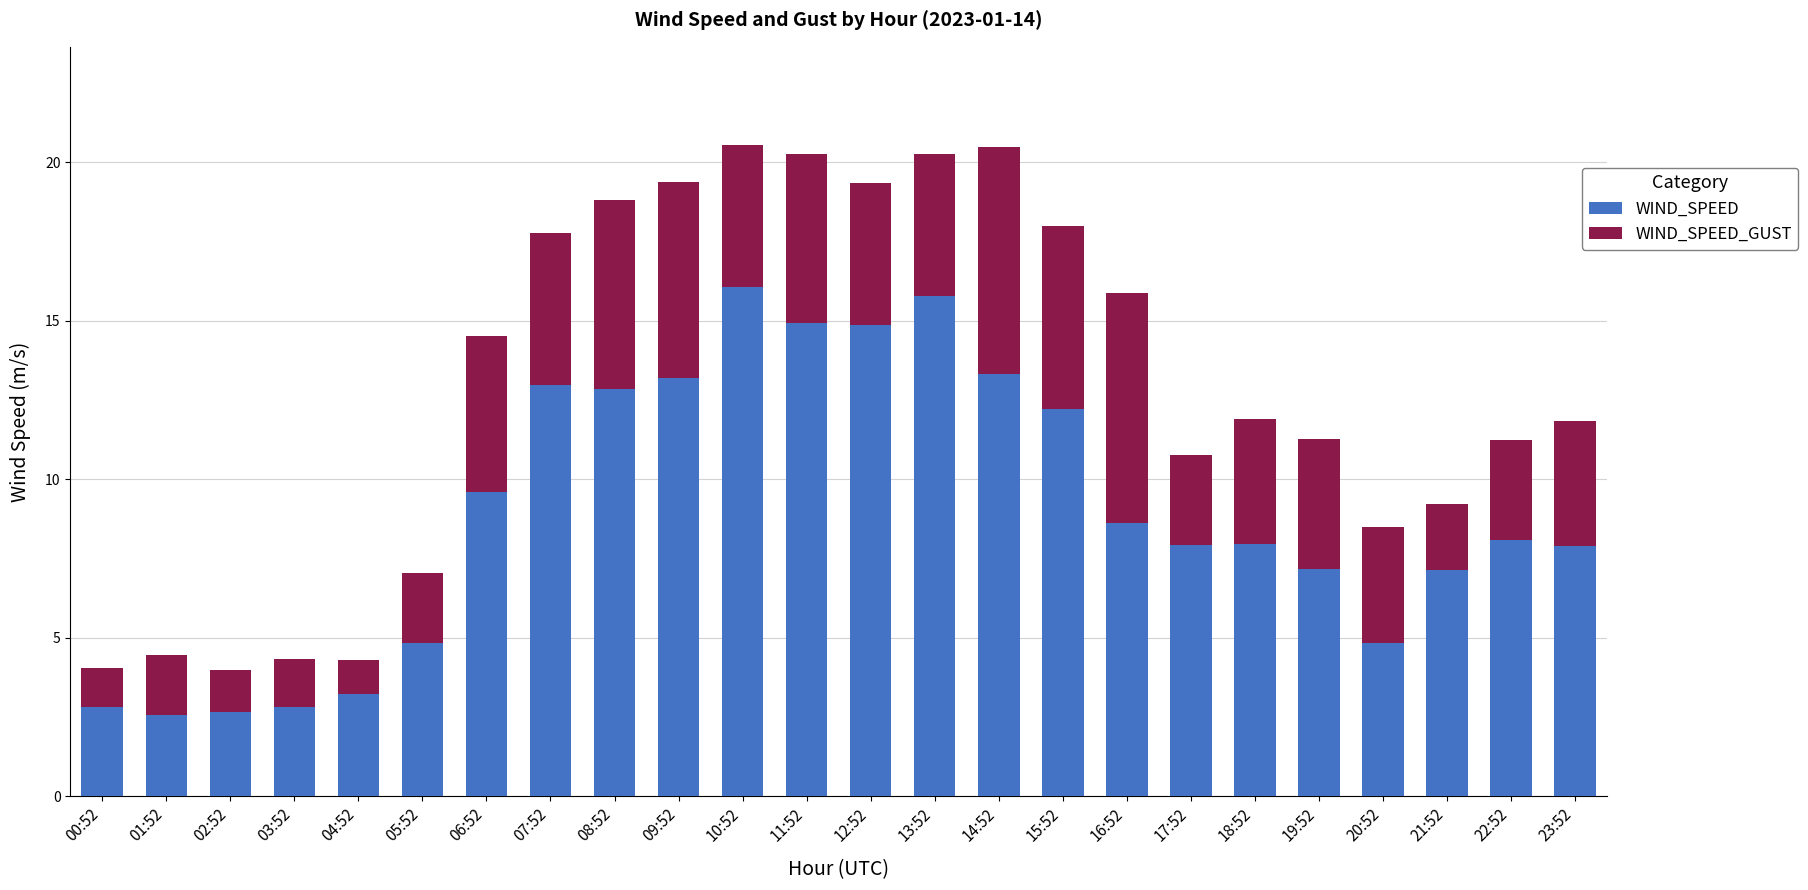

What is the total value across all series at 06:52?

14.5